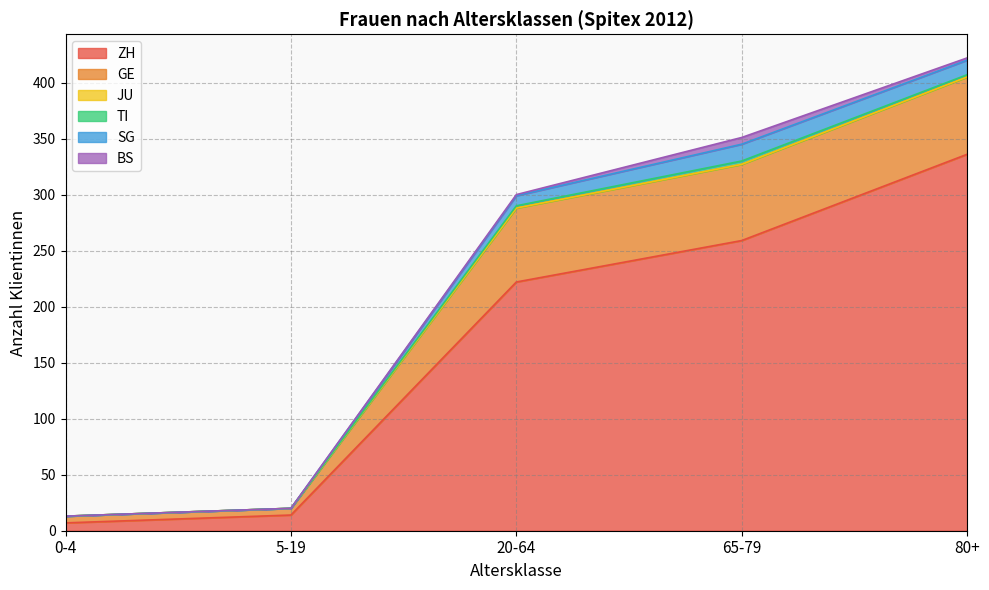

True or false: JU and GE cross at least once.

False